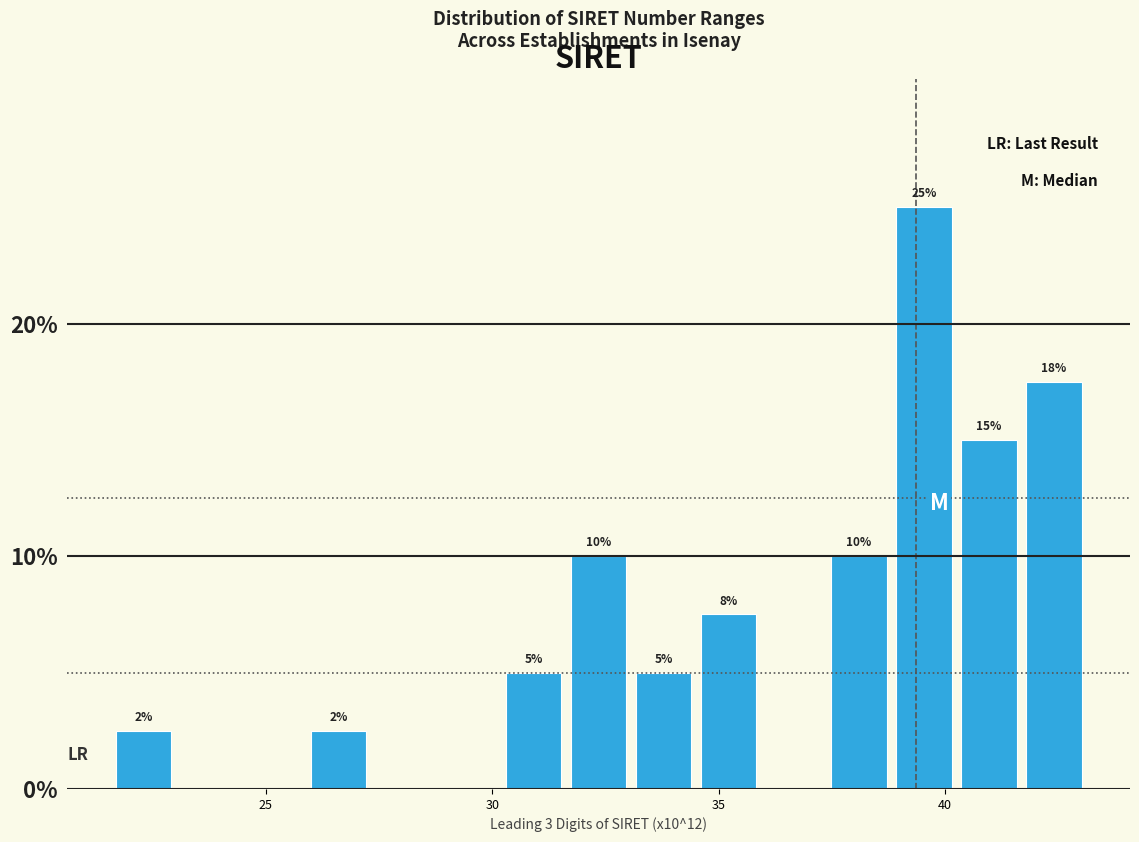

Read against the x-axis, roughly where is the centre of the tallest bar?

39.5